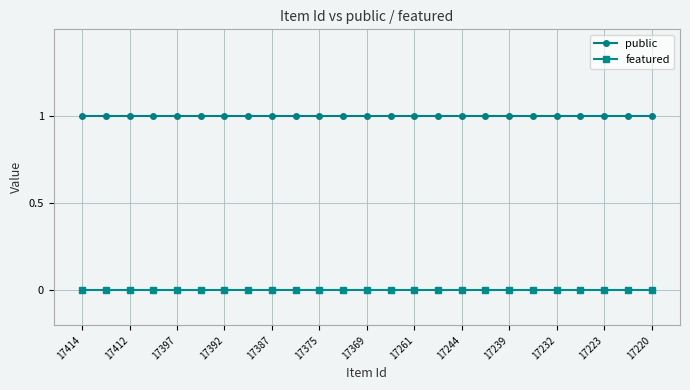

List the series in order of their peak value, lowest first.

featured, public